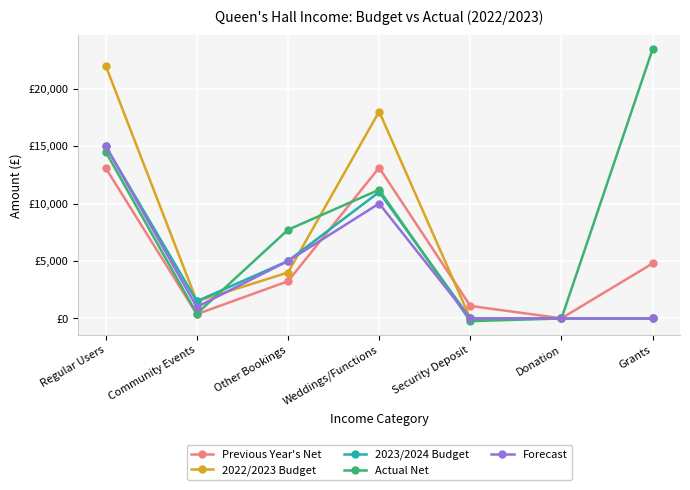

The value of Previous Year's Net at Security Deposit is 558.6. True or false?

False